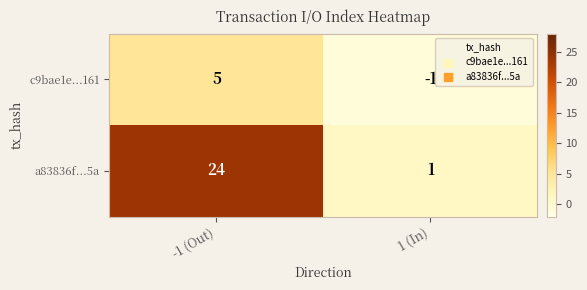

Reading left to right, what are all the values shown in this chart?

c9bae1e...161: 5	-1
a83836f...5a: 24	1